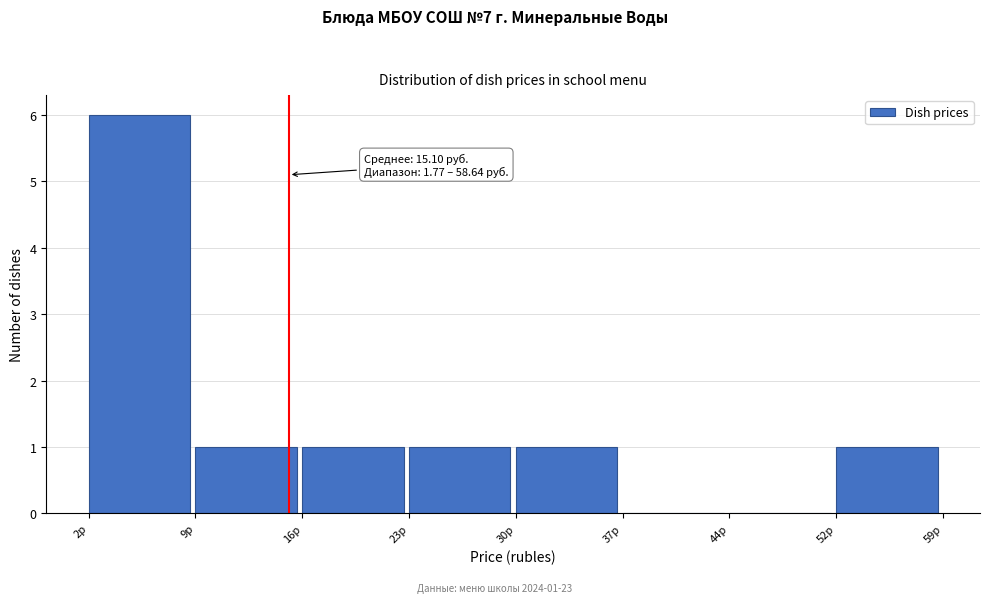

Over which range of the x-axis is the bar tallest?

2 to 9